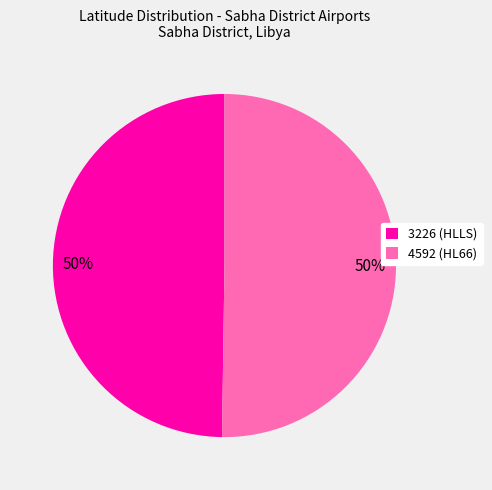

What is the ratio of the value at 4592 (HL66) to the value at 3226 (HLLS)?

1.0